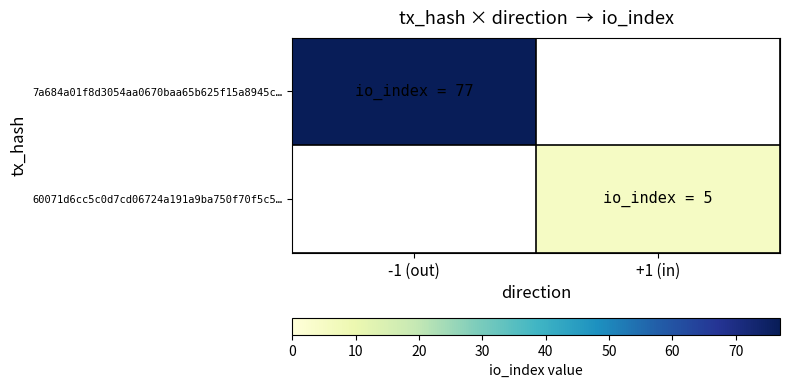

Reading left to right, what are all the values shown in this chart?

7a684a01f8d3054aa0670baa65b625f15a8945c…: -1 (out)=77	+1 (in)=0
60071d6cc5c0d7cd06724a191a9ba750f70f5c5…: -1 (out)=0	+1 (in)=5